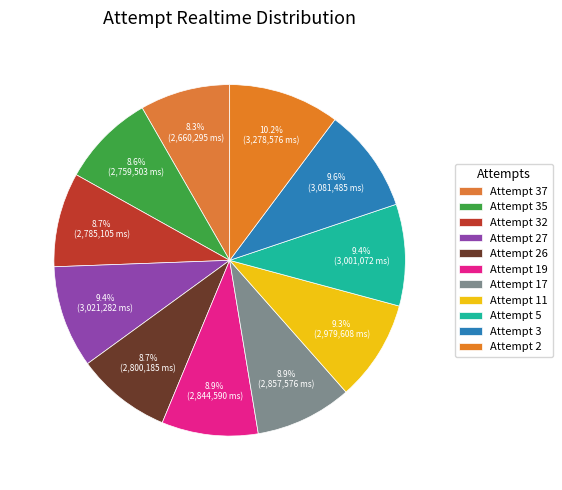

What is the change in value from Attempt 35 to Attempt 26?

+40682